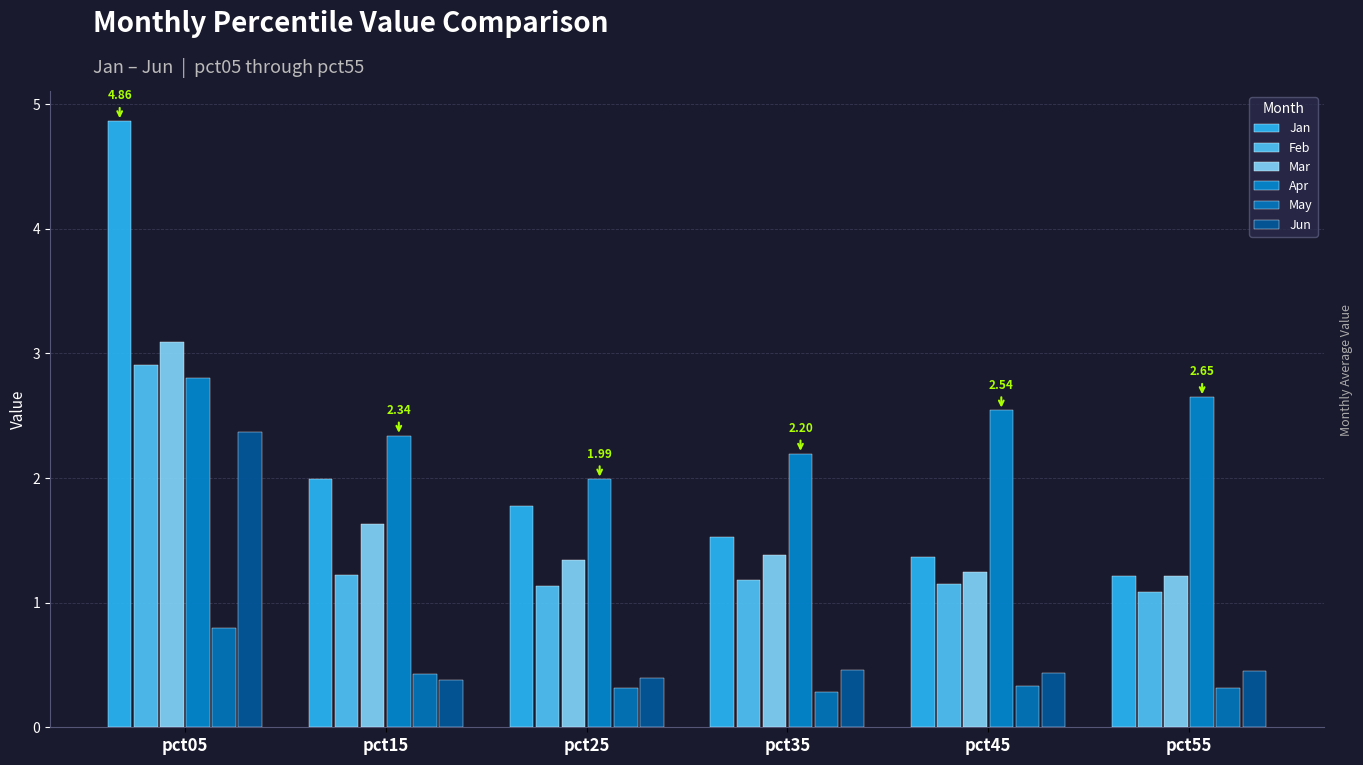

At which category is the sum across all series the highest?

pct05